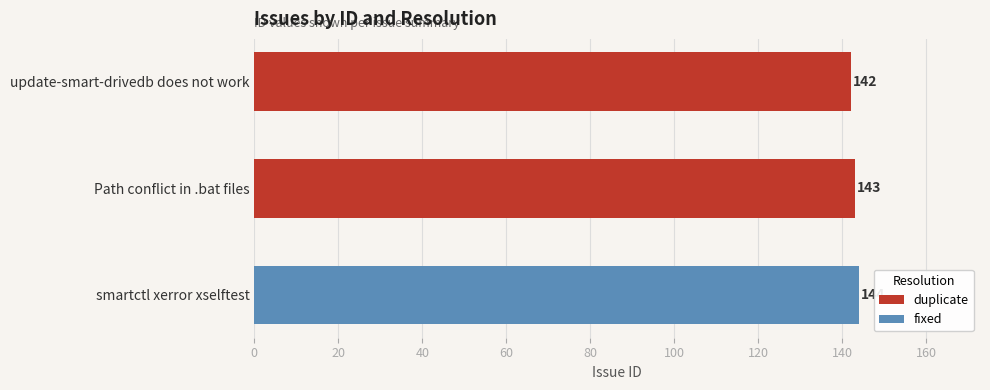

The value at update-smart-drivedb does not work is 142. True or false?

True